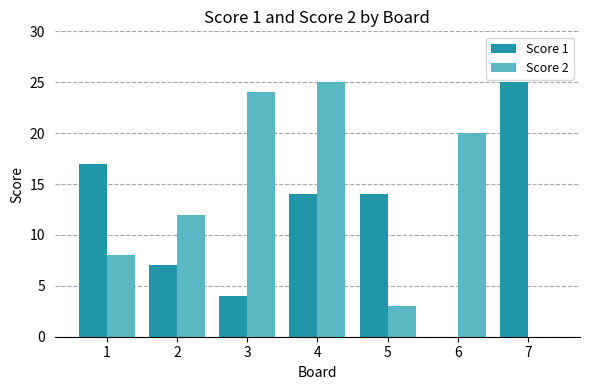

What is the sum of all Score 2 values?

92